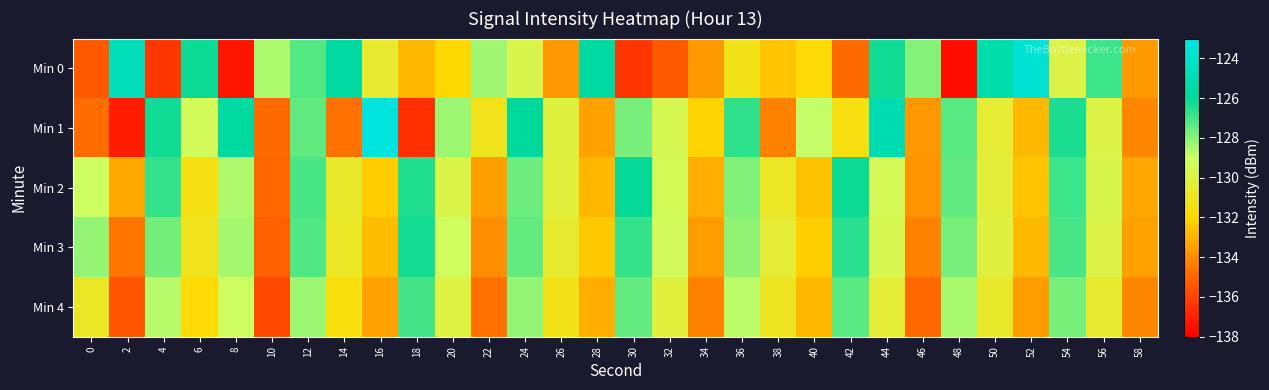

Which label corresponds to the smallest value in the chart?

48